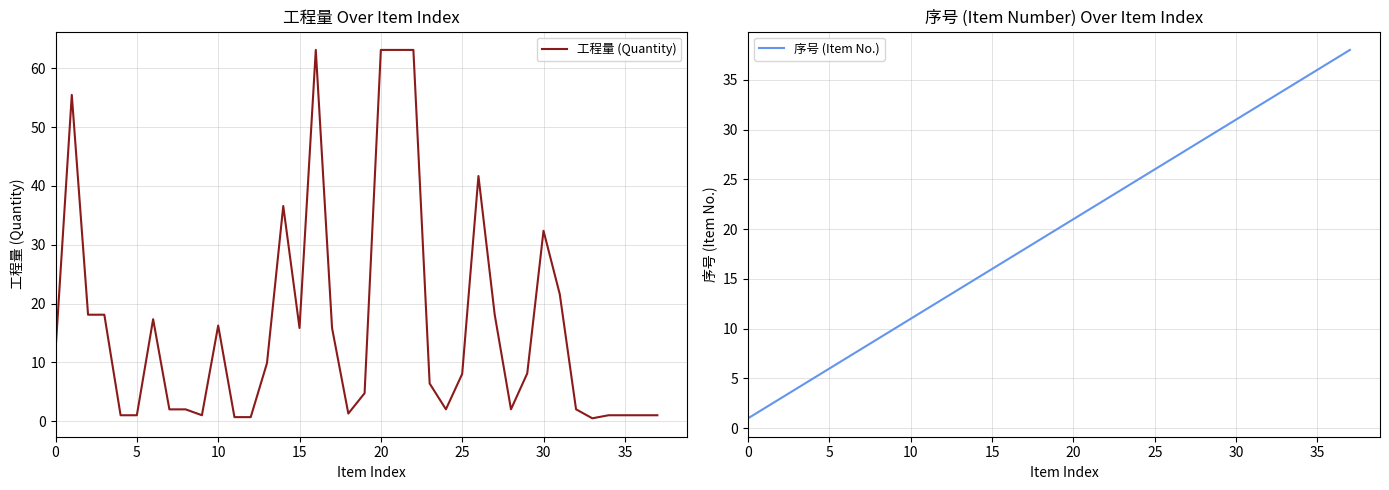

What is the sum of all 工程量 (Quantity) values?

629.2